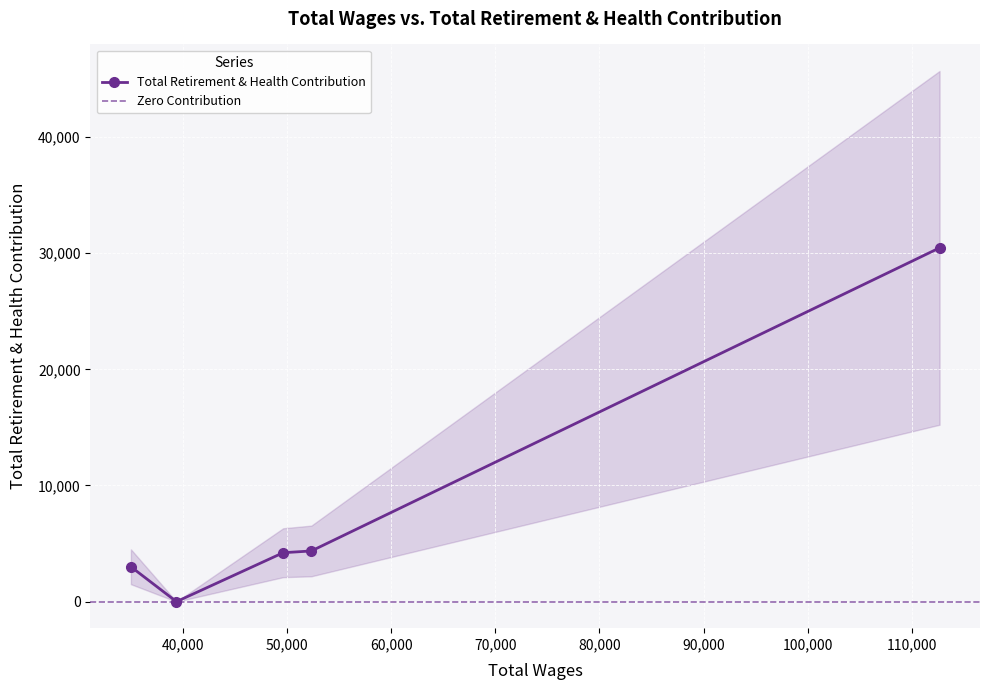

What is the difference between the second highest and second lowest values?

1362